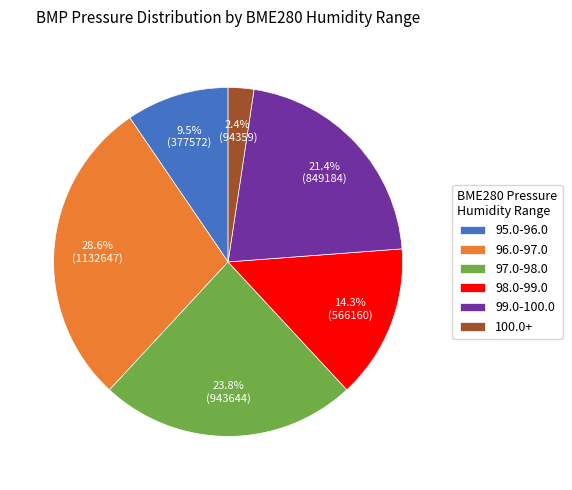

How many segments does this pie chart have?

6